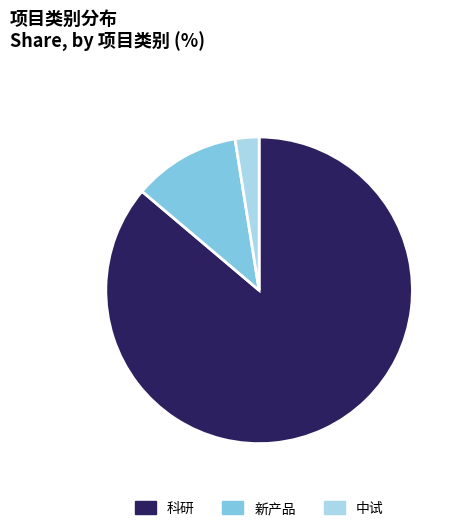

Which category has the smallest portion of the pie?

中试